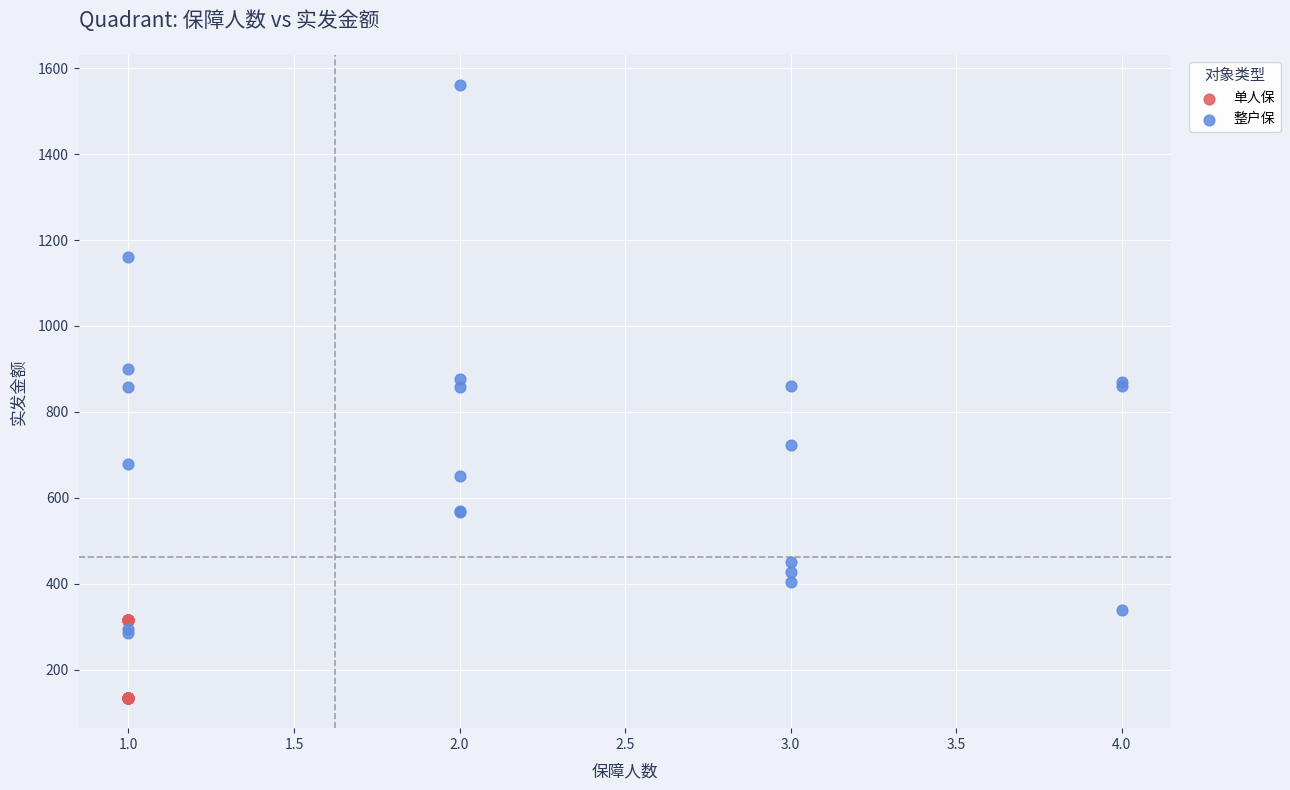

Which series has the largest Y range (max minus min)?

整户保